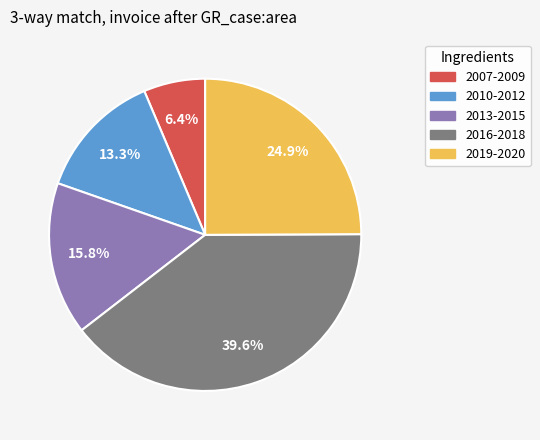

To the nearest percent, what is the difference between the largest and smallest slice percentages?

33%